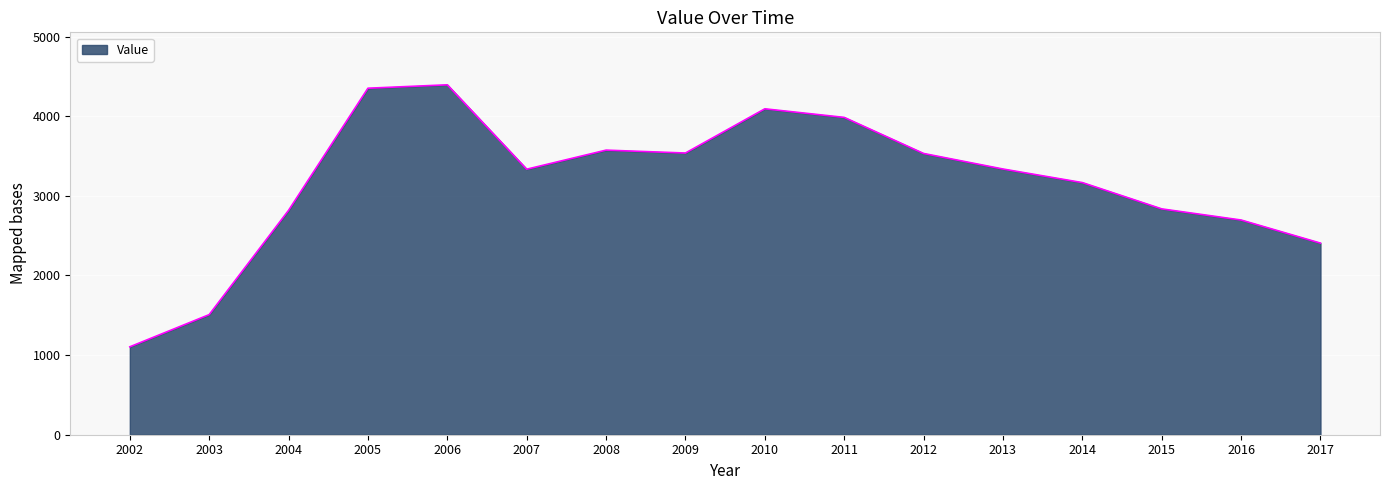

What is the change in value from 2016 to 2017?

-290.2